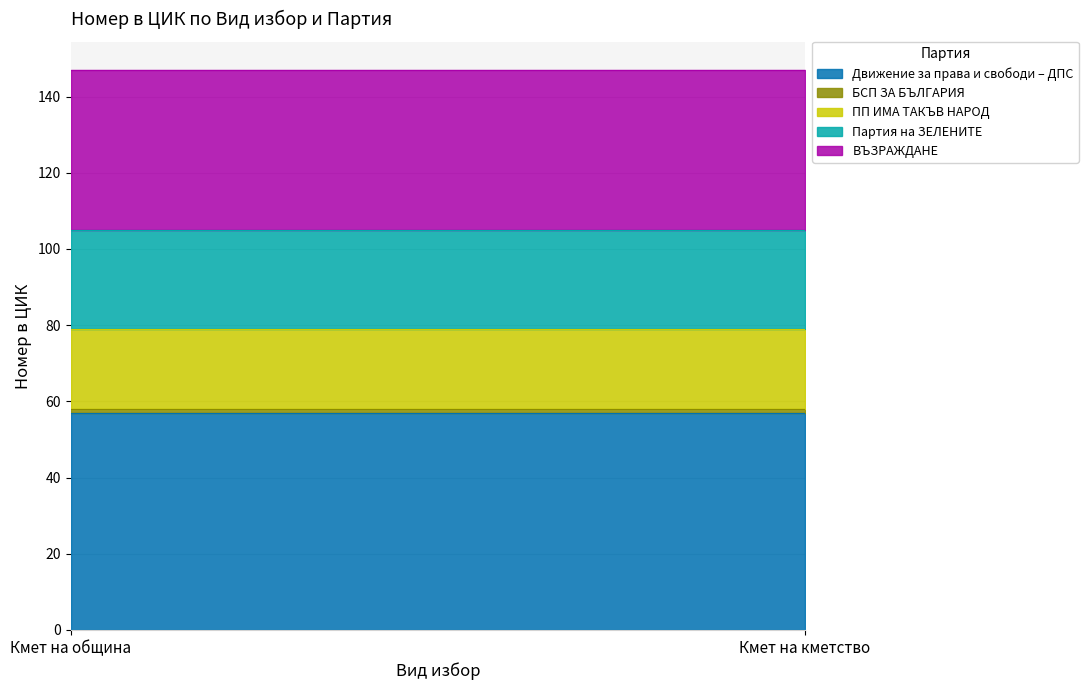

What are all the series names shown in the legend?

Движение за права и свободи – ДПС, БСП ЗА БЪЛГАРИЯ, ПП ИМА ТАКЪВ НАРОД, Партия на ЗЕЛЕНИТЕ, ВЪЗРАЖДАНЕ